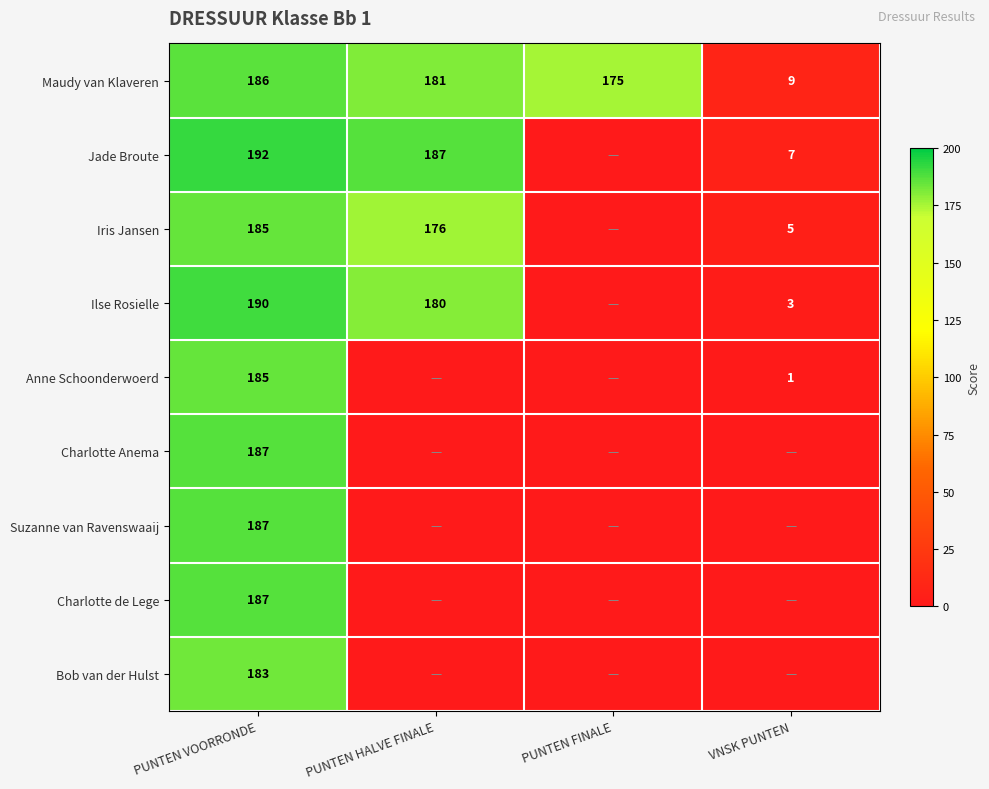

Where does the Maudy van Klaveren series first go above 181?

PUNTEN VOORRONDE